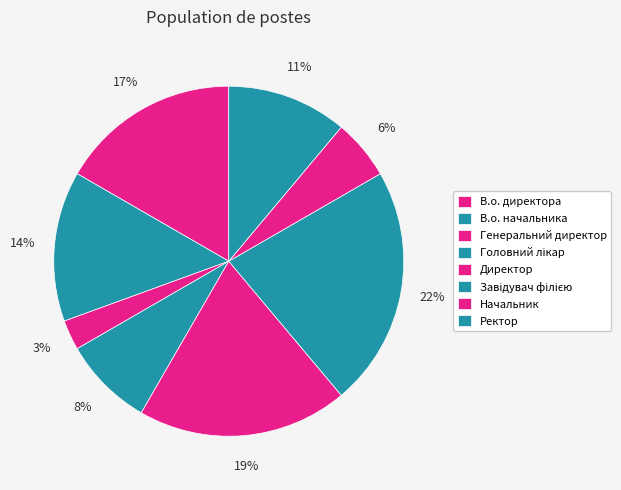

To the nearest percent, what portion does В.о. директора represent?

17%